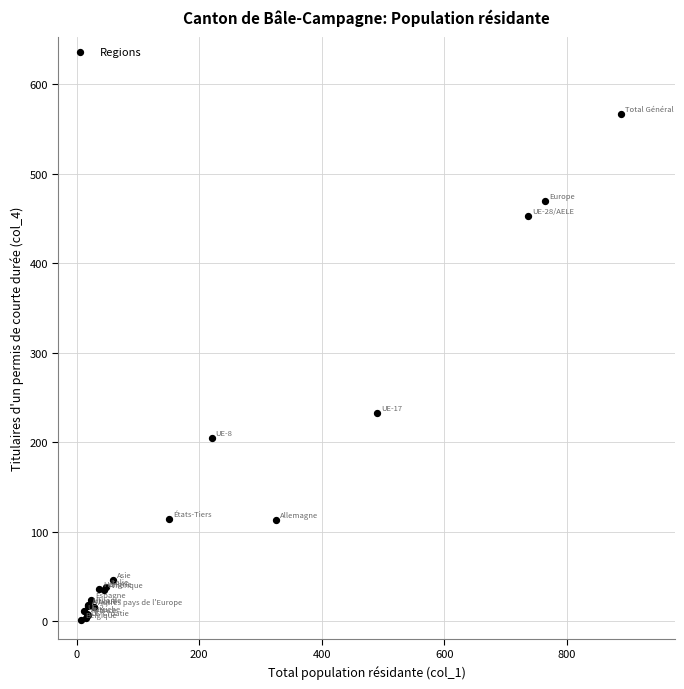

What Y value in the scatter plot is closest to 284?

233